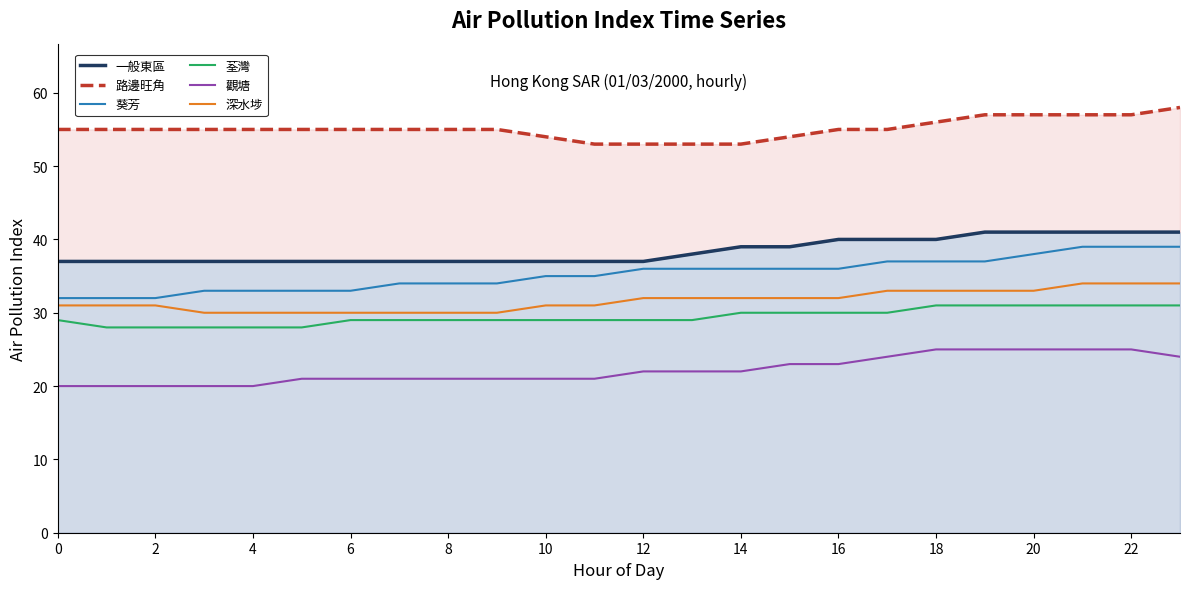

Reading left to right, list all the values displayed in this chart.

一般東區: 37	37	37	37	37	37	37	37	37	37	37	37	37	38	39	39	40	40	40	41	41	41	41	41
路邊旺角: 55	55	55	55	55	55	55	55	55	55	54	53	53	53	53	54	55	55	56	57	57	57	57	58
葵芳: 32	32	32	33	33	33	33	34	34	34	35	35	36	36	36	36	36	37	37	37	38	39	39	39
荃灣: 29	28	28	28	28	28	29	29	29	29	29	29	29	29	30	30	30	30	31	31	31	31	31	31
觀塘: 20	20	20	20	20	21	21	21	21	21	21	21	22	22	22	23	23	24	25	25	25	25	25	24
深水埗: 31	31	31	30	30	30	30	30	30	30	31	31	32	32	32	32	32	33	33	33	33	34	34	34